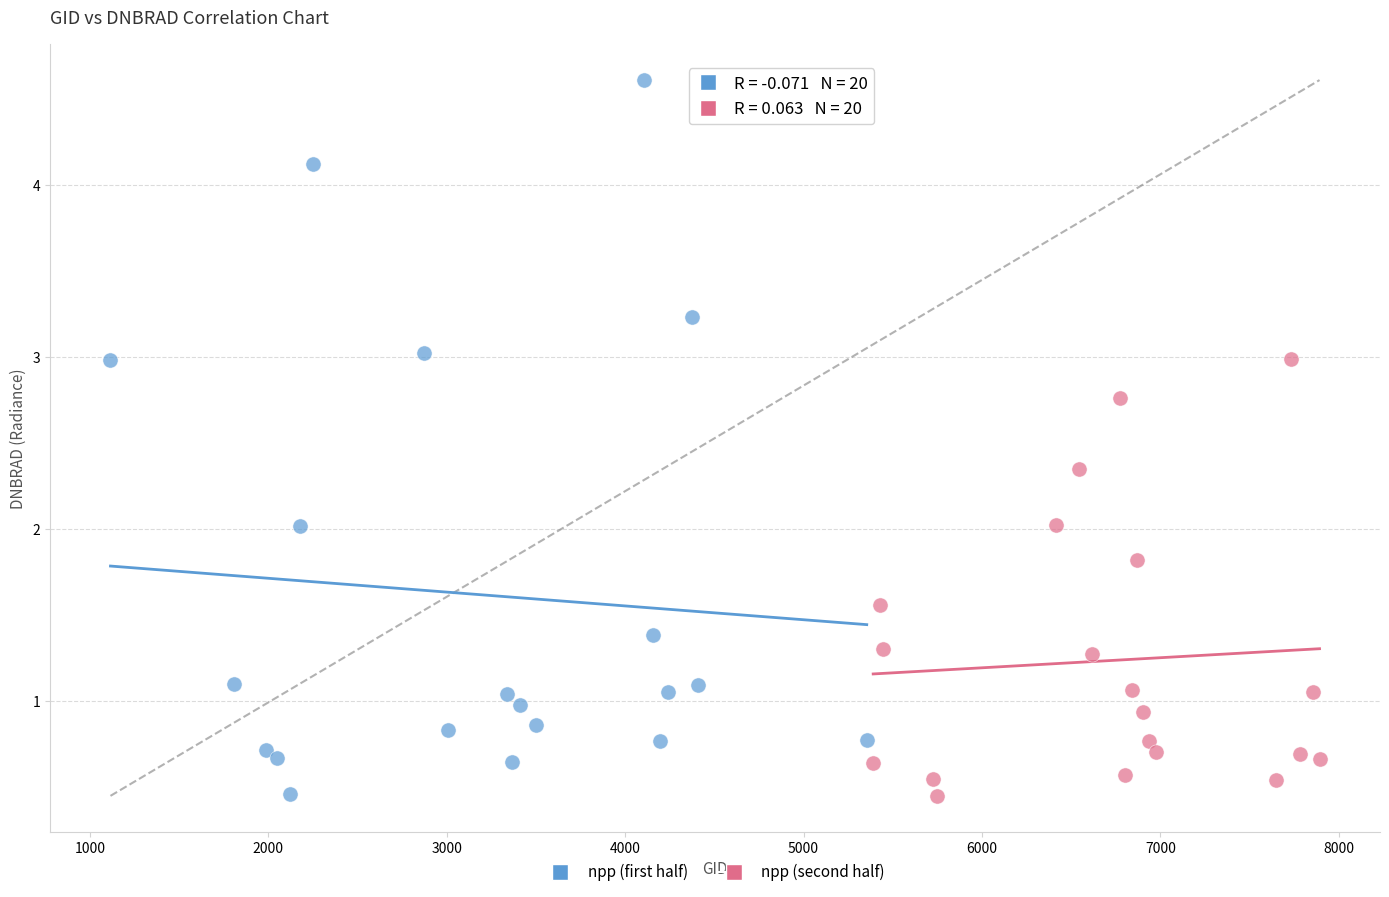

Which series contains the highest Y value?

npp (first half)